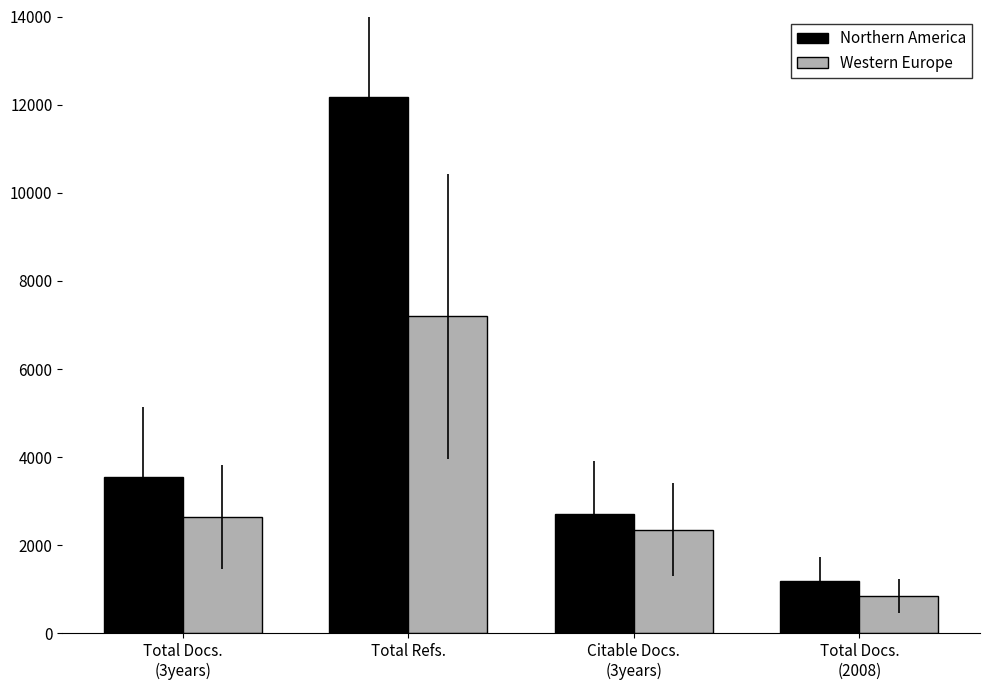

What position from the right is Total Docs.
(2008)?

1